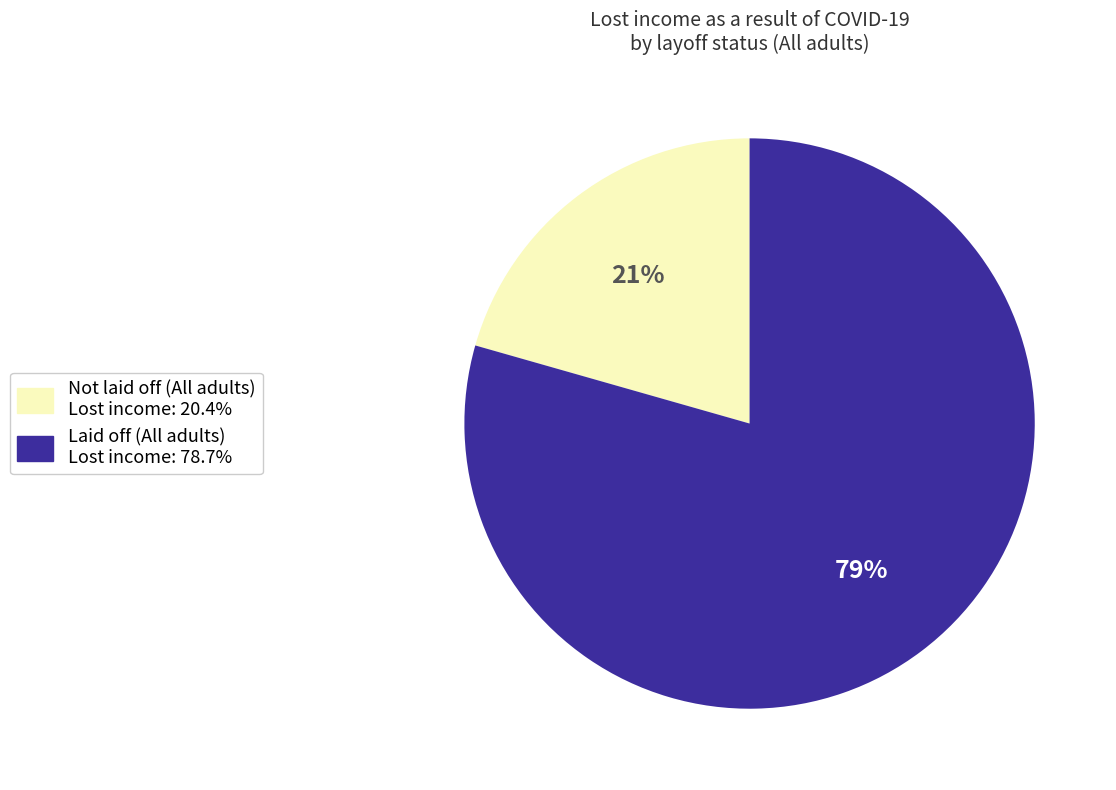

Is there a majority slice in this chart?

Yes